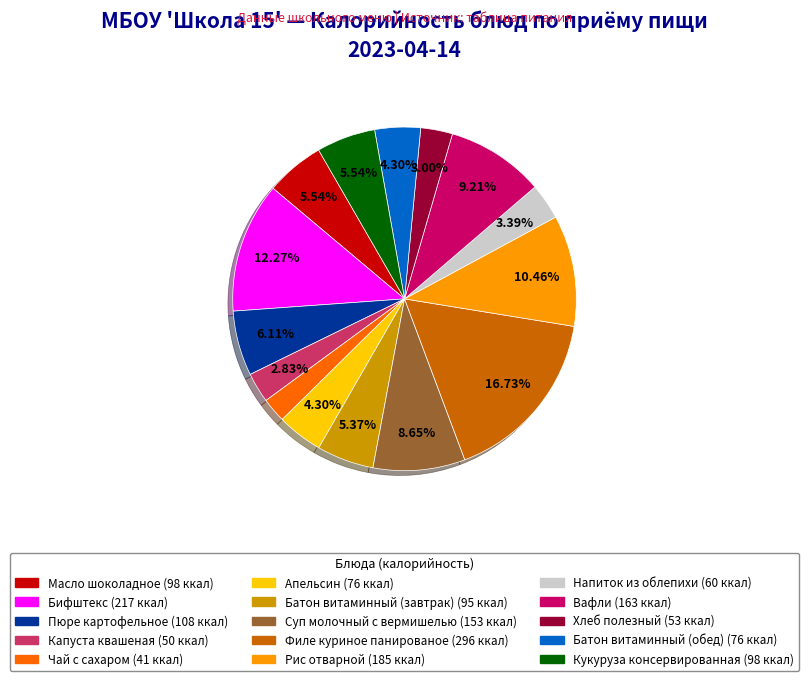

Count the number of slices in the pie.

15